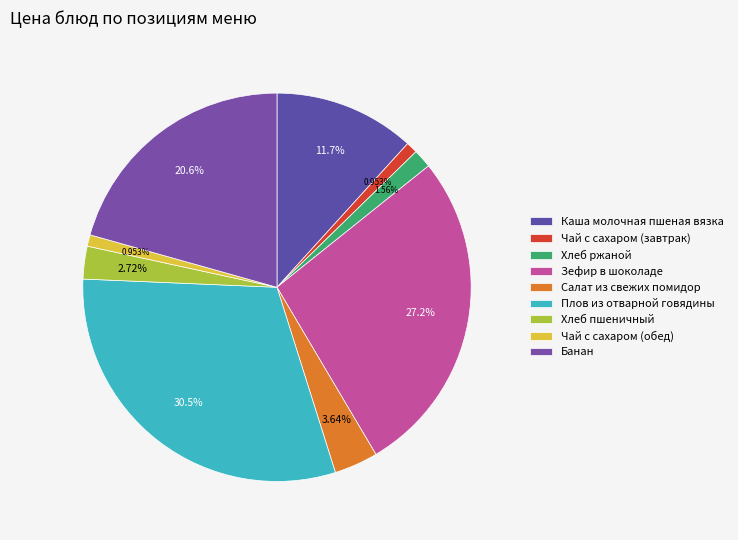

Count the number of slices in the pie.

9